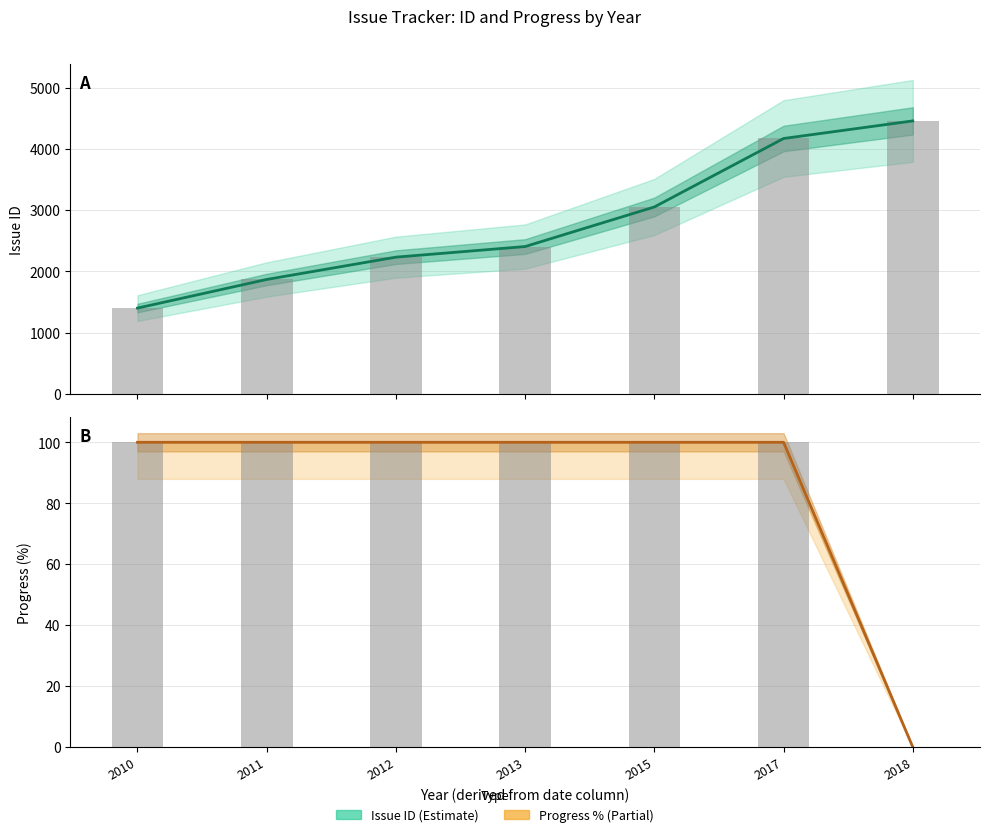

At how many categories does at least one series exceed 1980?

5